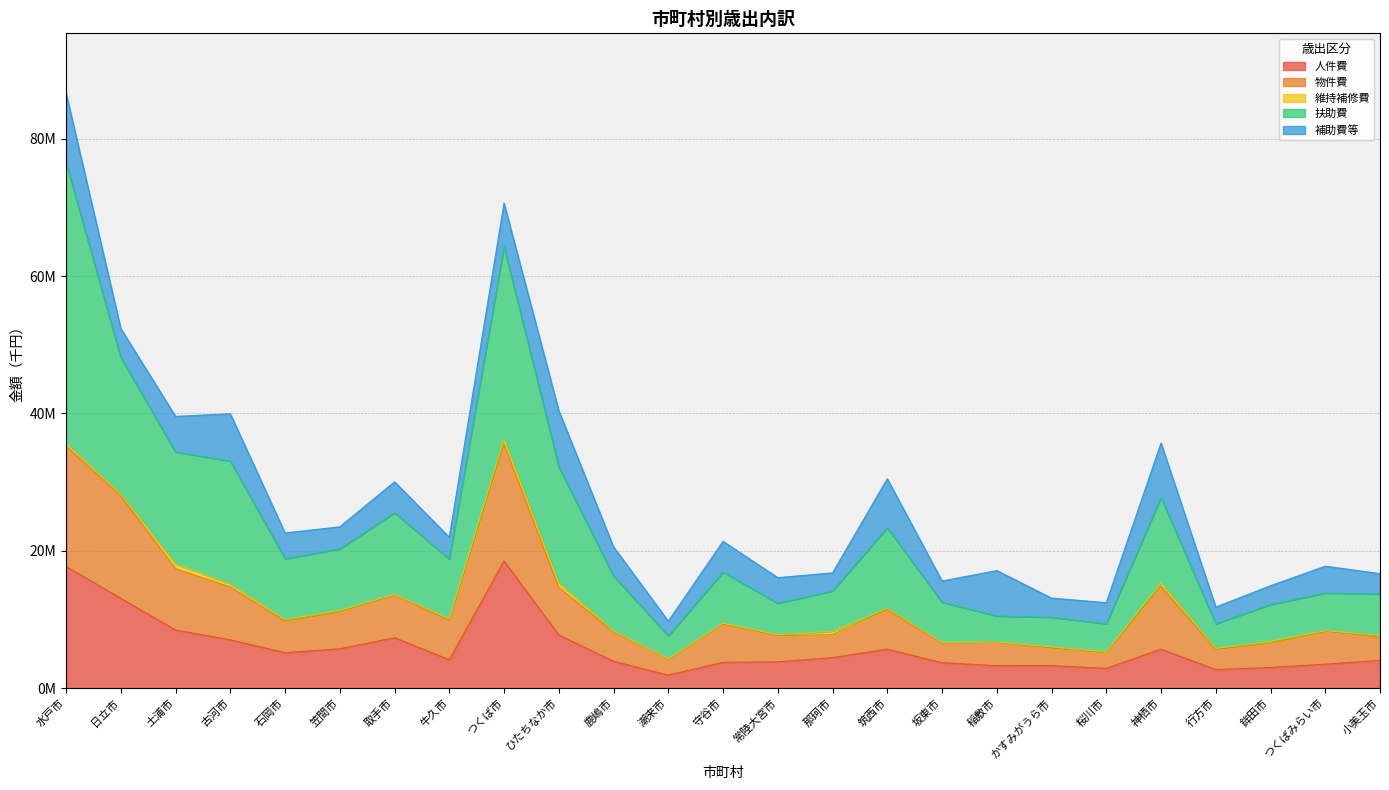

What is the greatest value displayed?

86677021